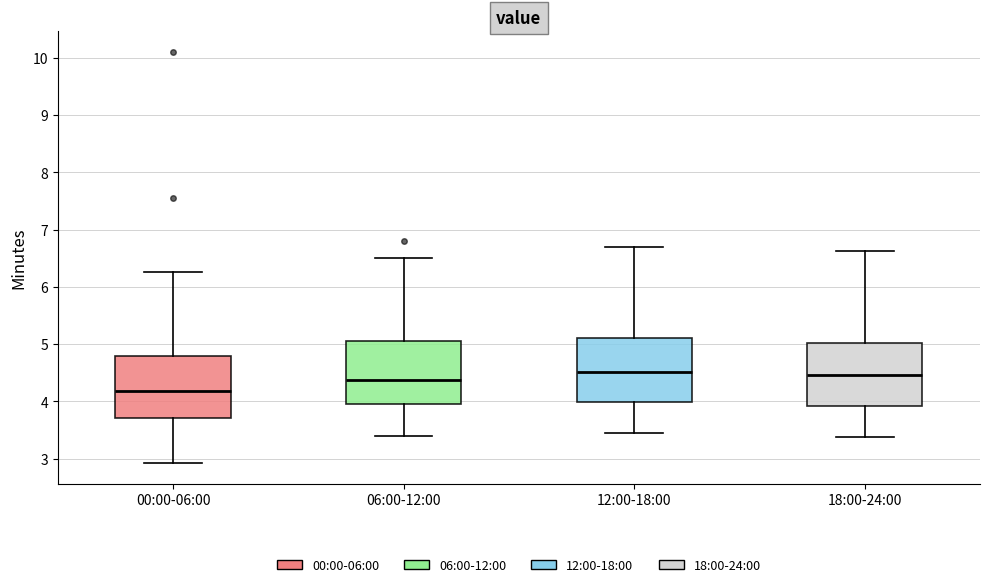

Where does the lower whisker of the box for 18:00-24:00 end on the y-axis? The values are not printed on the chart, so give them approximately, as read against the axis.

3.4